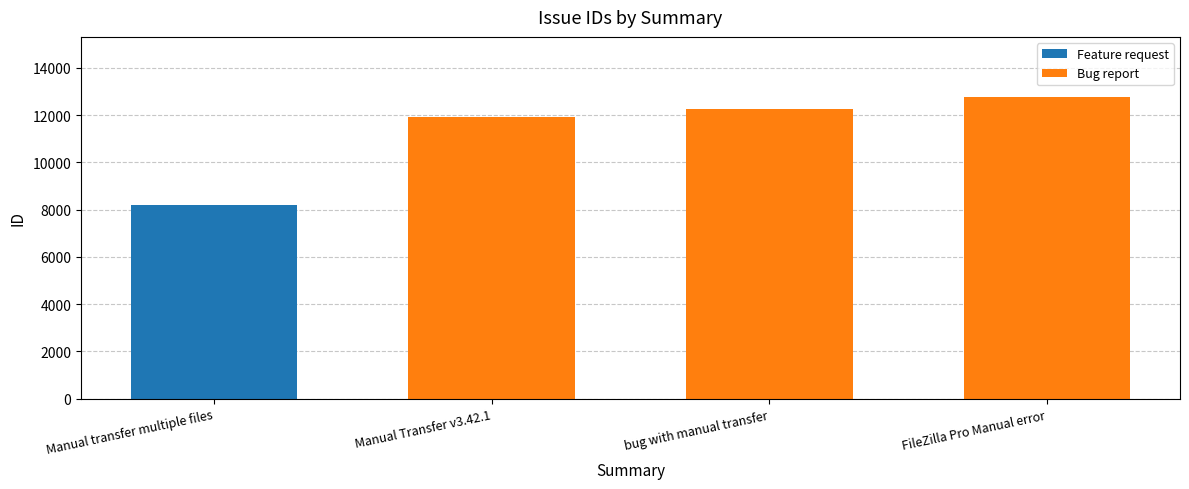

What is the sum of all Feature request values?

8213